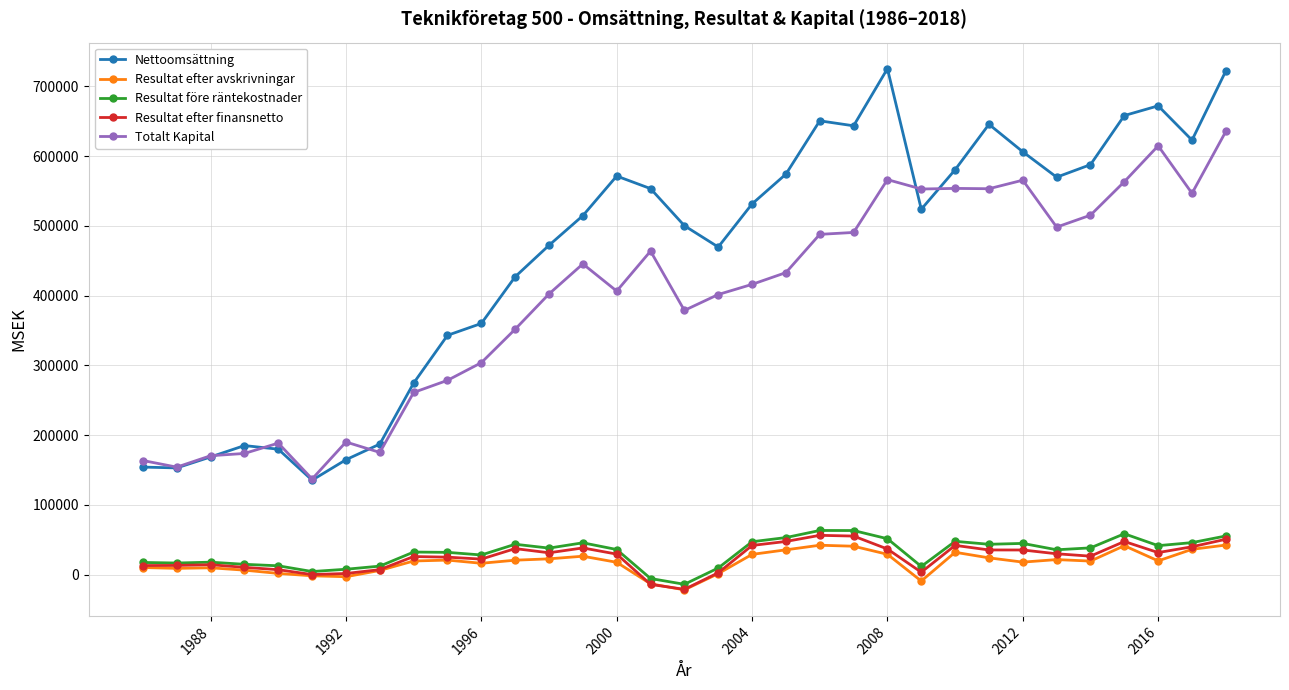

After their last crossing, which series has the higher values: Totalt Kapital or Nettoomsättning?

Nettoomsättning